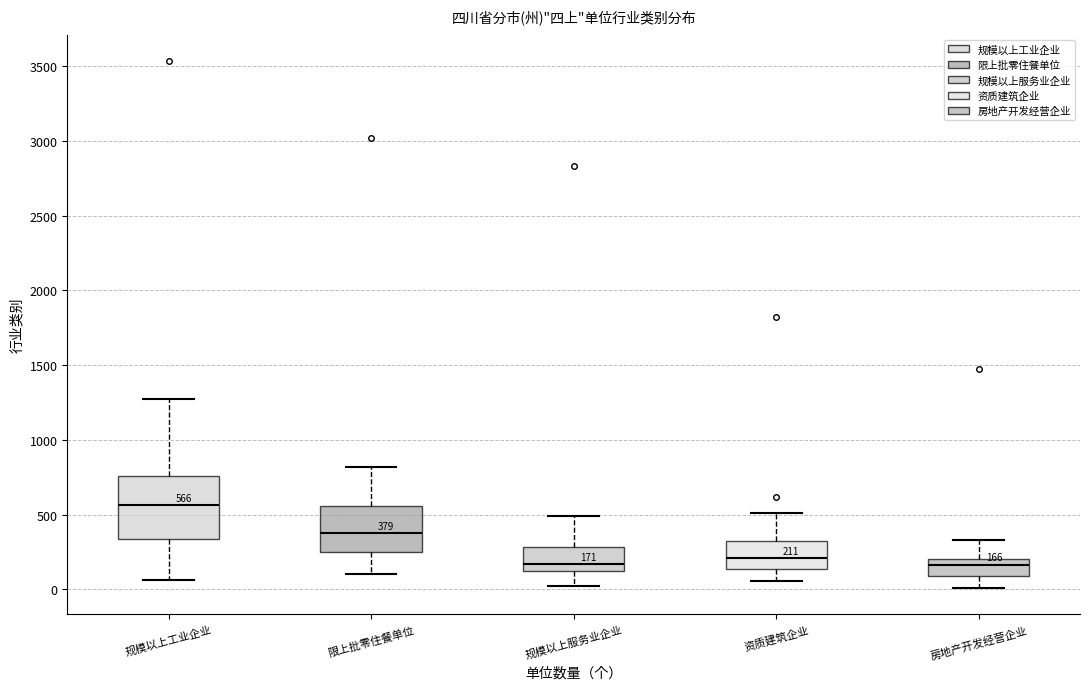

Which box is the tallest, from its lower edge to its upper edge?

规模以上工业企业